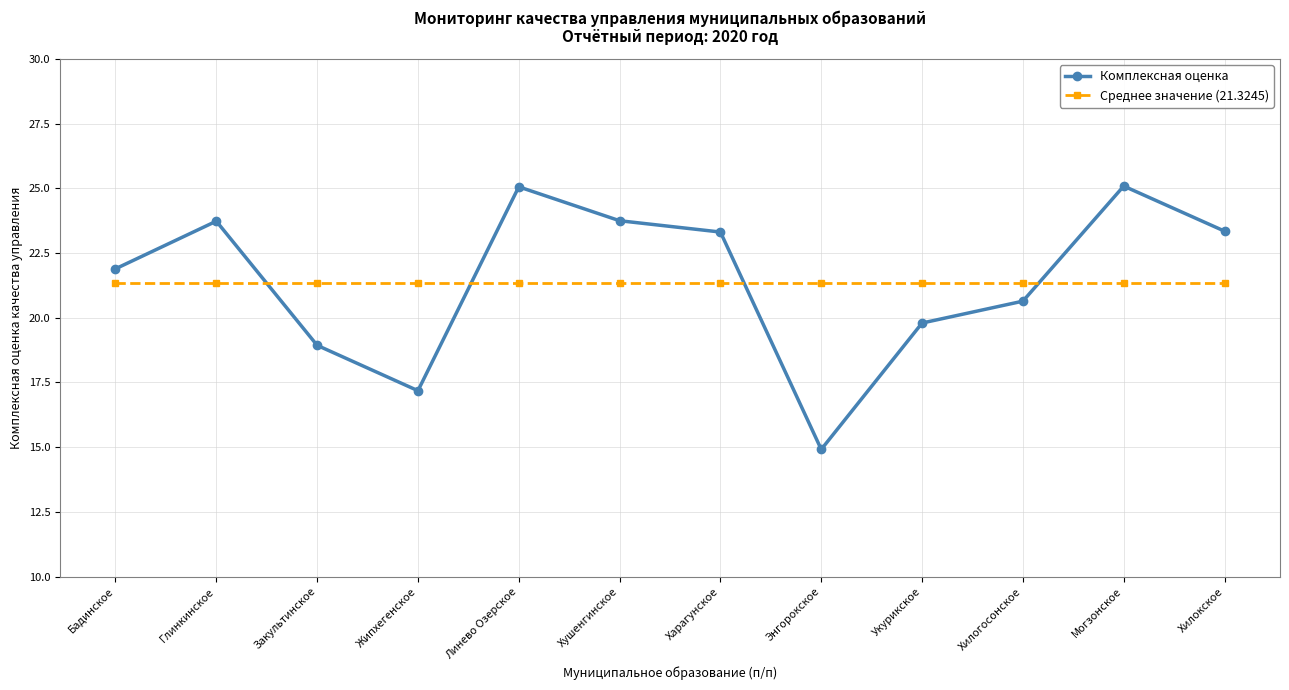

True or false: Комплексная оценка has a value of 18.9 at Закультинское.

True